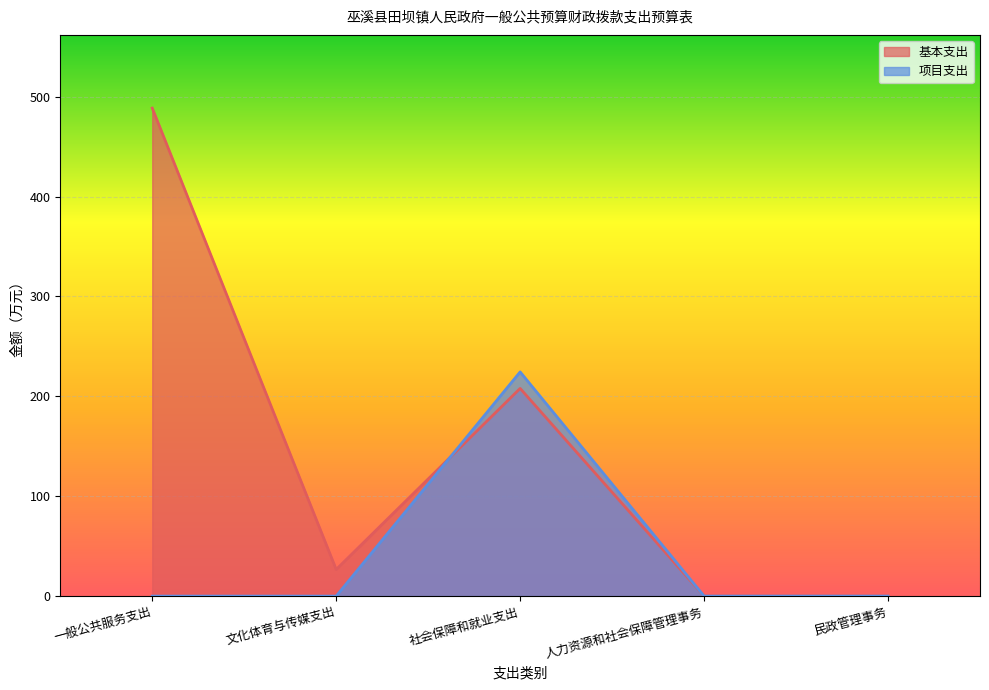

Rank the series at 民政管理事务 from lowest to highest value.

基本支出, 项目支出